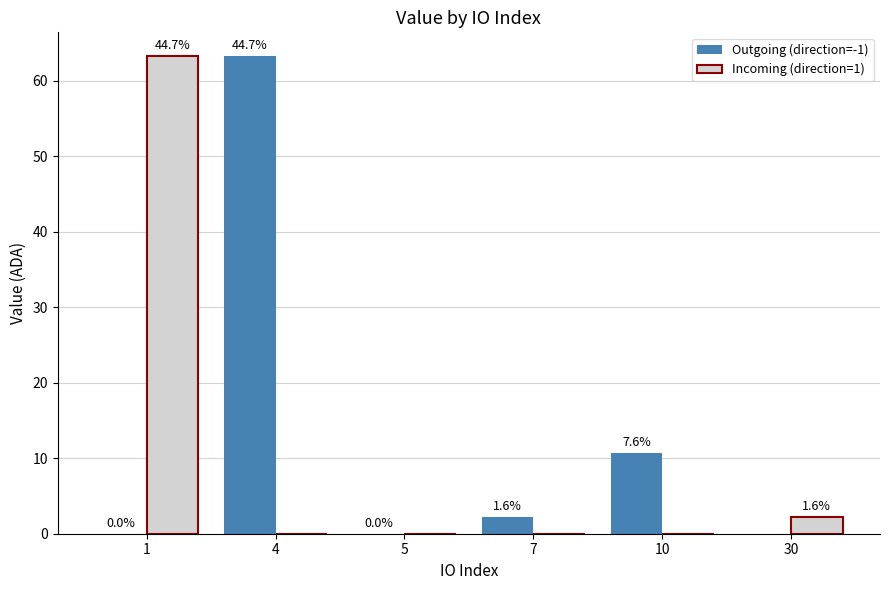

What are all the series names shown in the legend?

Outgoing (direction=-1), Incoming (direction=1)